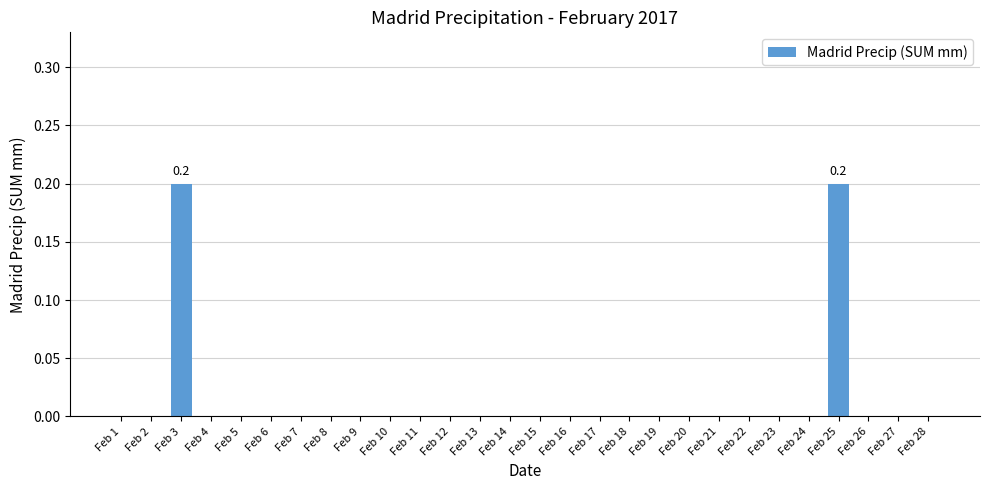

Is it true that the value at Feb 4 is -0.1?

False